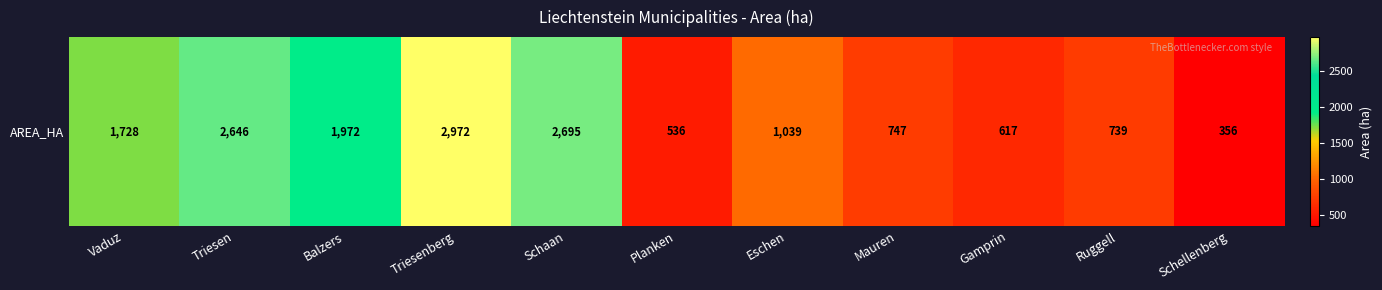

What is the average value?

1459